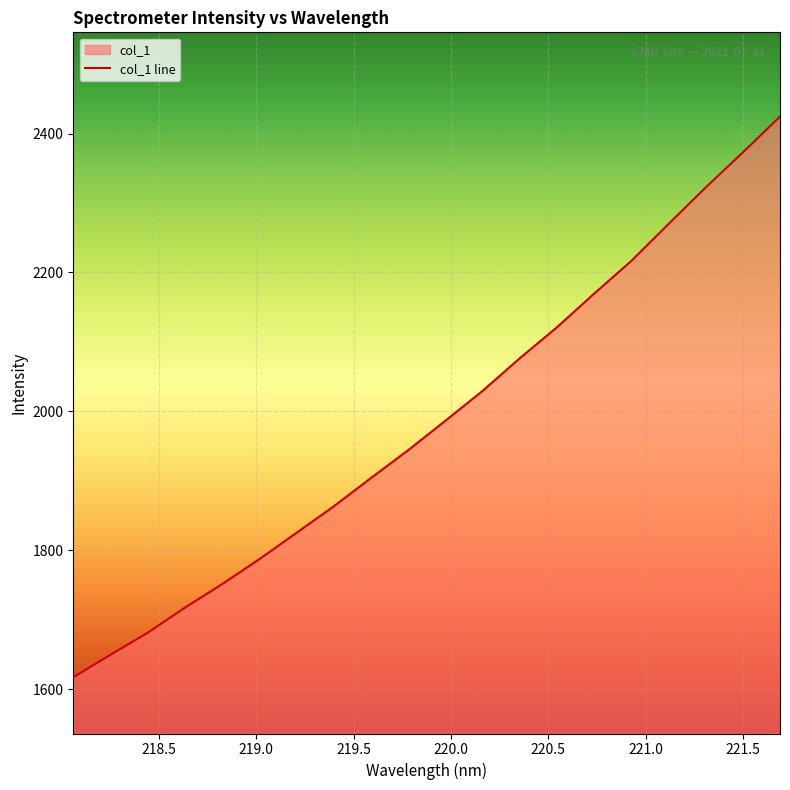

Rank the categories by value from lowest to highest.

218.0596, 218.2508, 218.442, 218.6332, 218.8244, 219.0156, 219.2067, 219.3979, 219.589, 219.7801, 219.9712, 220.1623, 220.3533, 220.5444, 220.7354, 220.9264, 221.1174, 221.3083, 221.4993, 221.6902